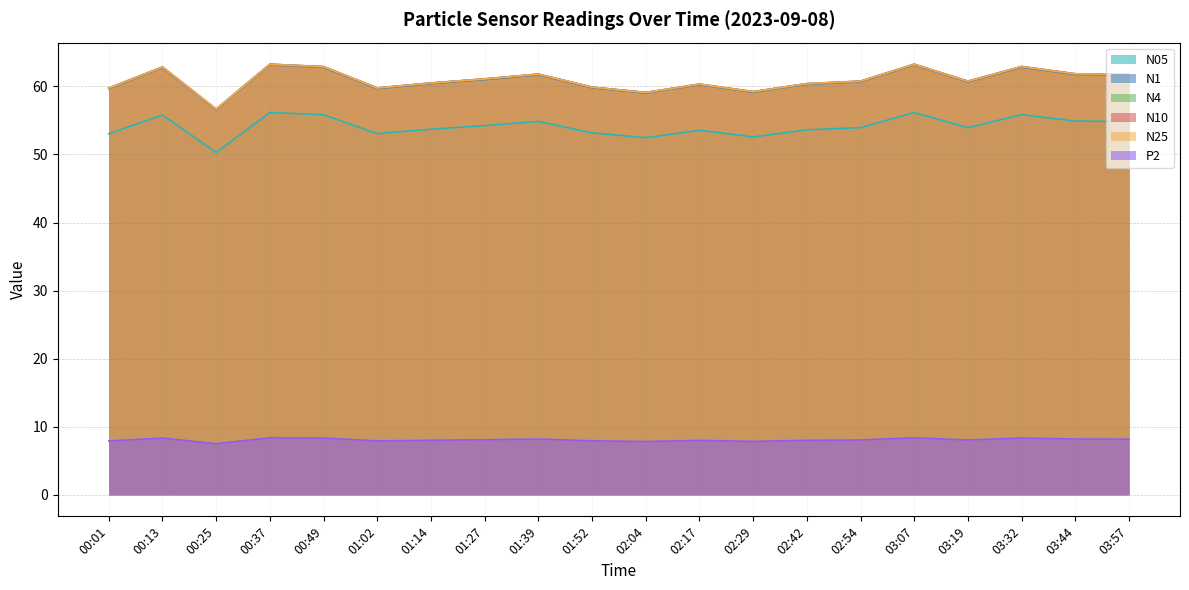

Which label corresponds to the smallest value in the chart?

00:25